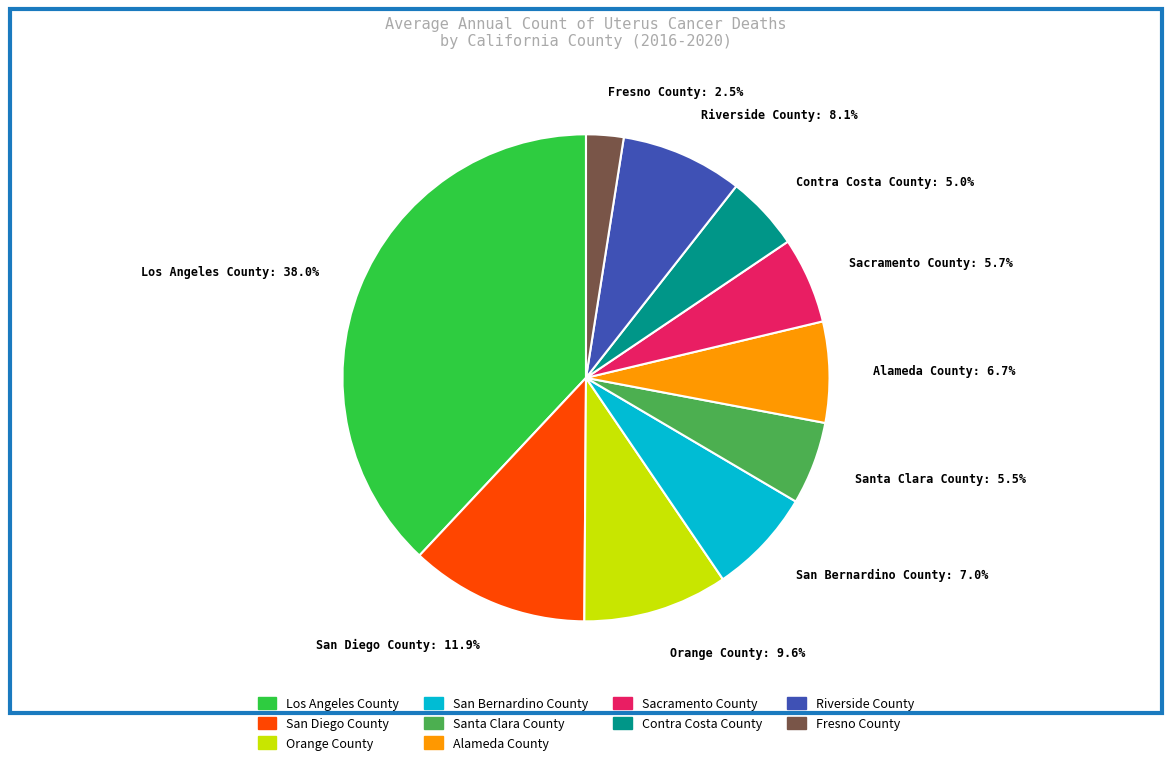

How many segments does this pie chart have?

10